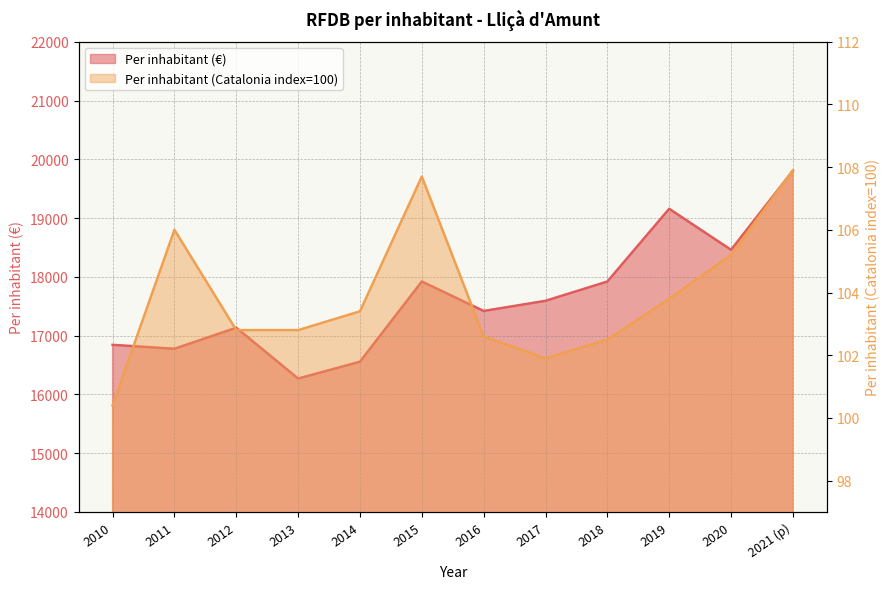

What is the value of the Per inhabitant (€) point at the 4th from the left?

16269.0